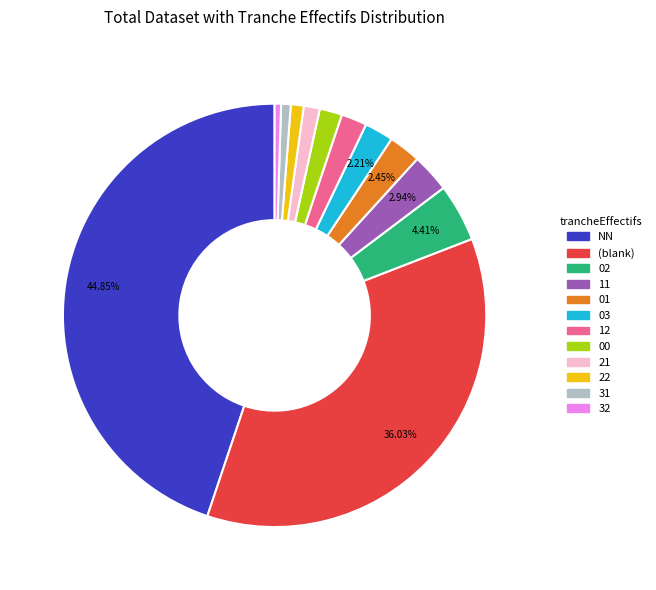

Does any single category account for the majority?

No